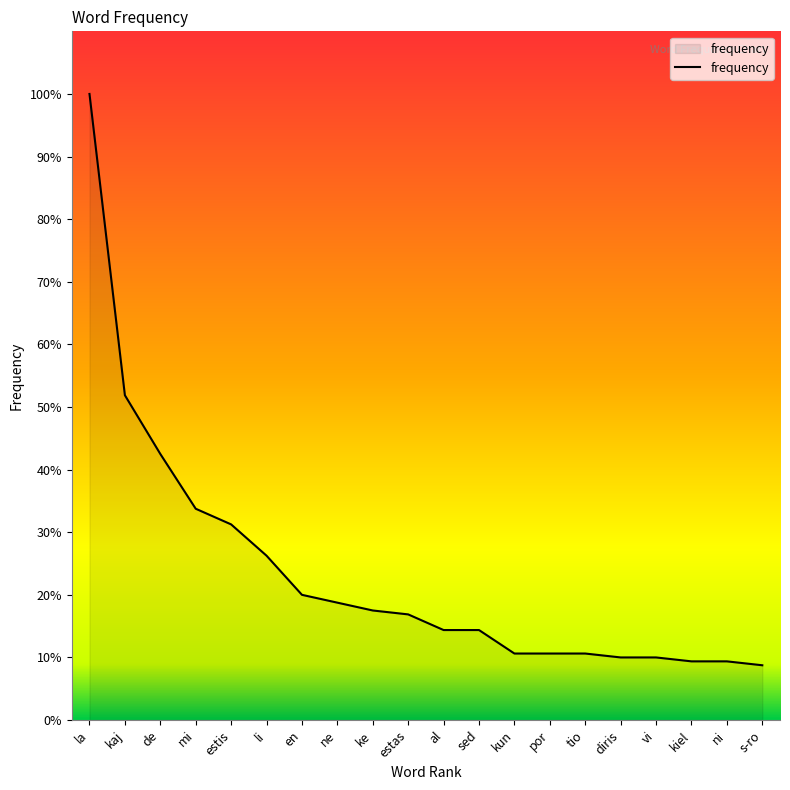

Is this an area chart (filled region under the line)?

Yes